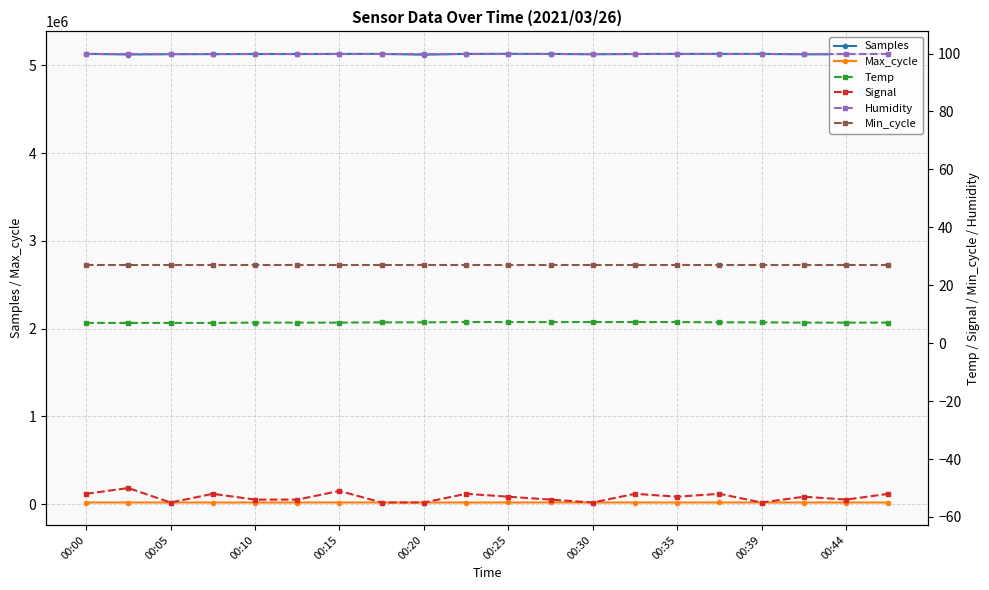

List the series in order of their peak value, lowest first.

Signal, Temp, Min_cycle, Humidity, Max_cycle, Samples